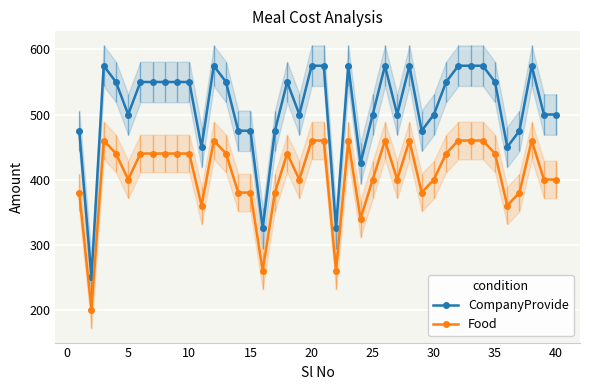

True or false: Food and CompanyProvide intersect in this chart.

False